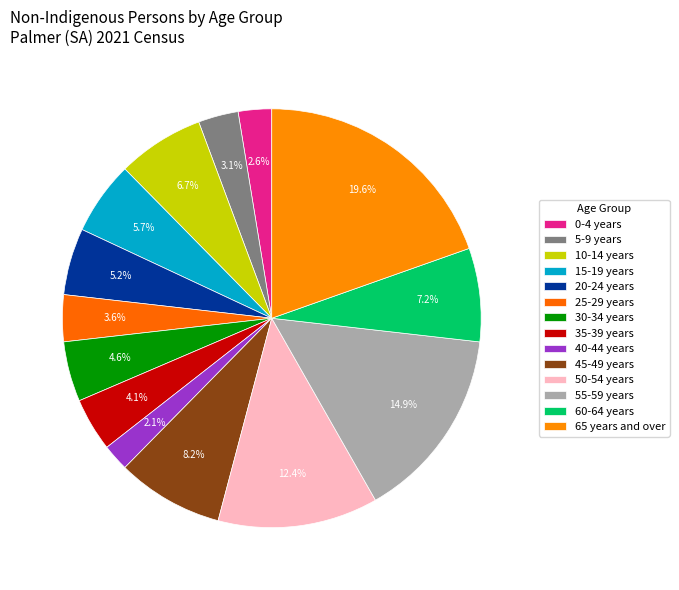

How many slices are in this pie chart?

14